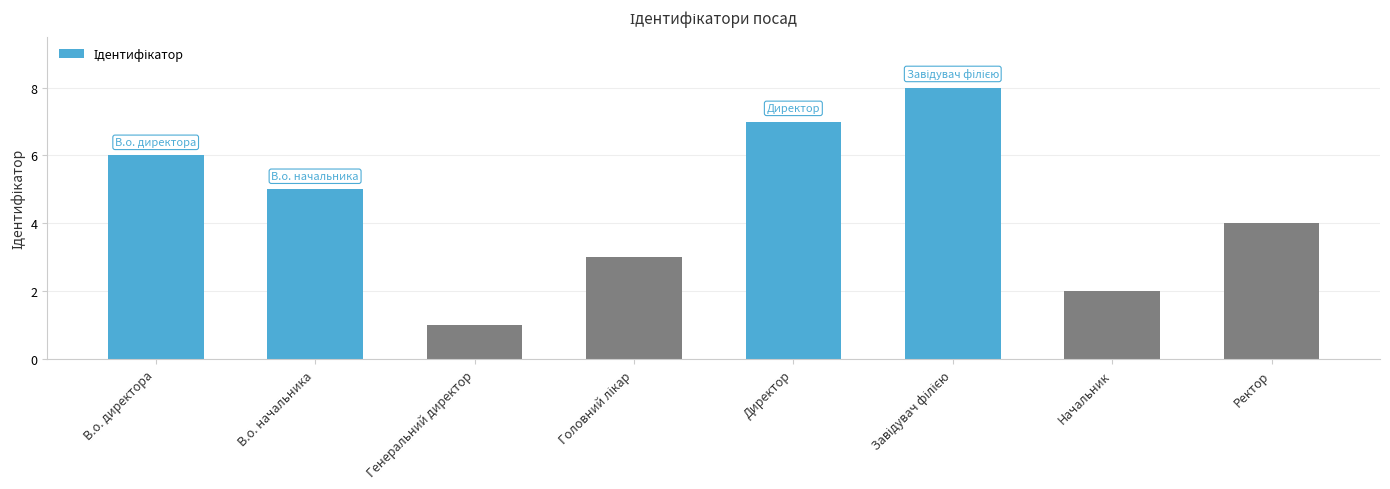

What is the sum of all values?

36